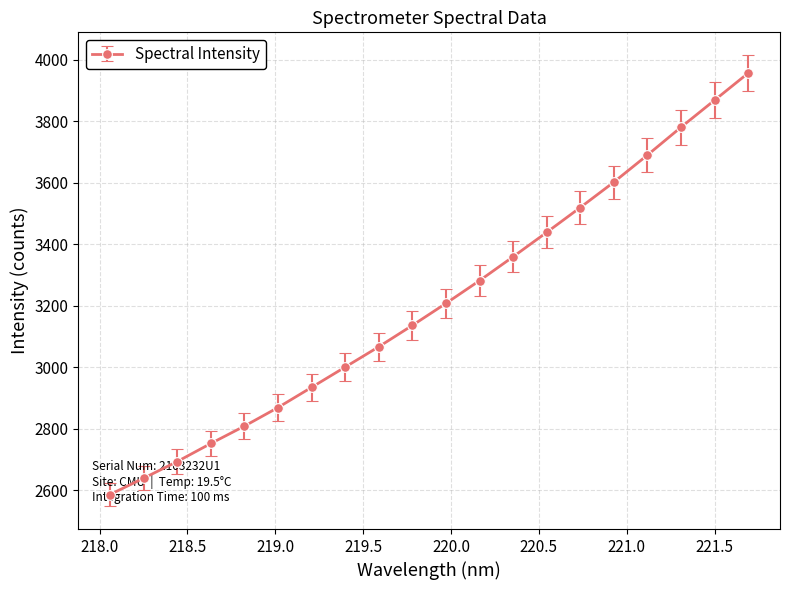

The value at 218.0 is 2639.4. True or false?

True